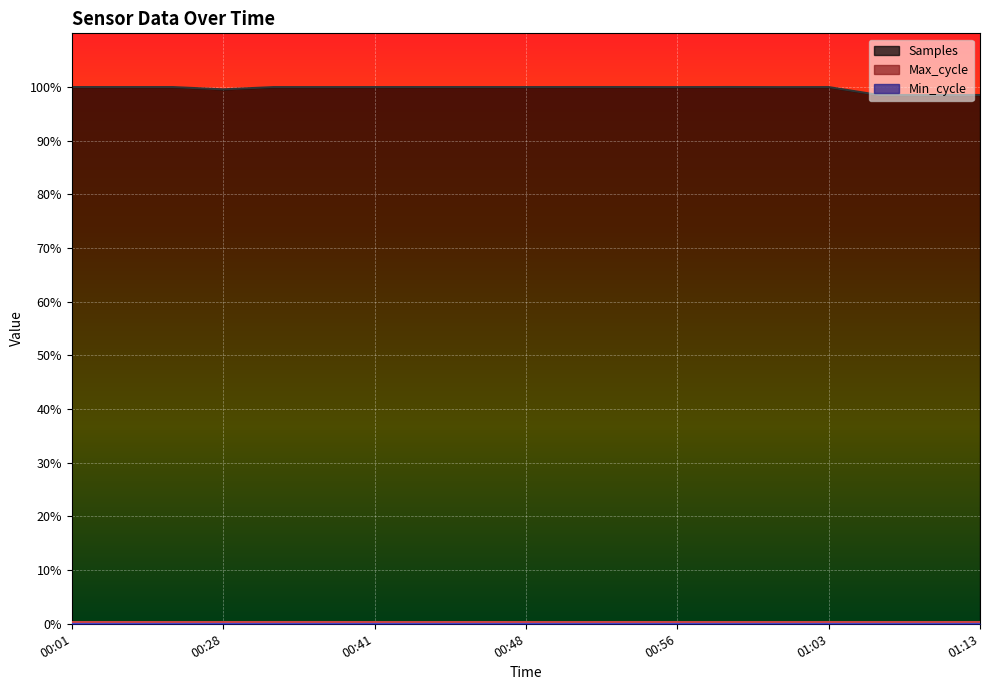

How many distinct data groups are displayed?

3